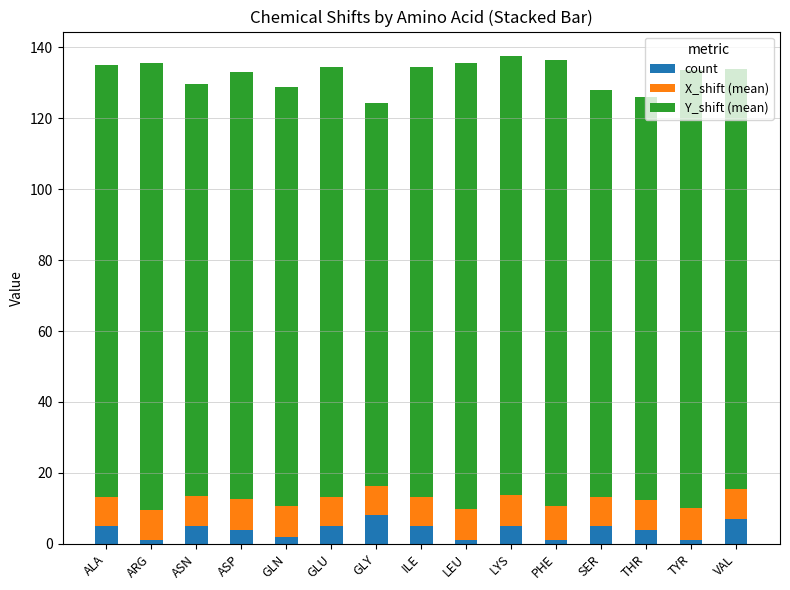

What is the total value across all series at ILE?

134.6